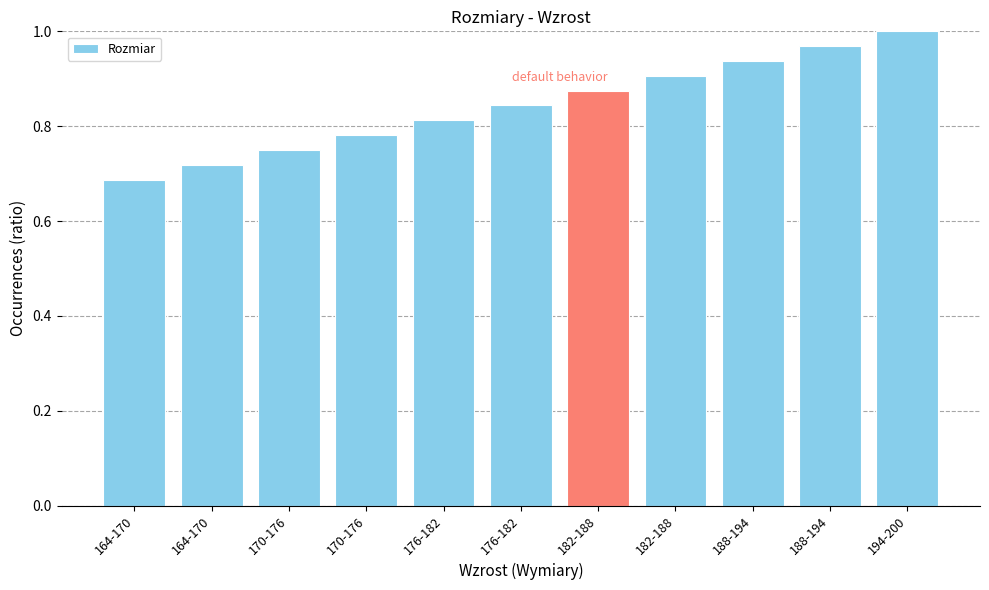

What is the difference between the maximum and minimum values?

0.3